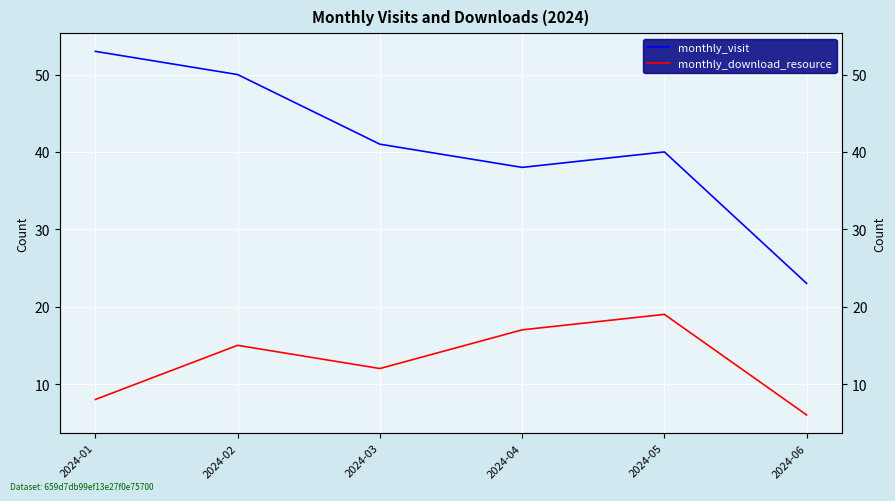

Is it true that monthly_visit equals 23 at 2024-06?

True